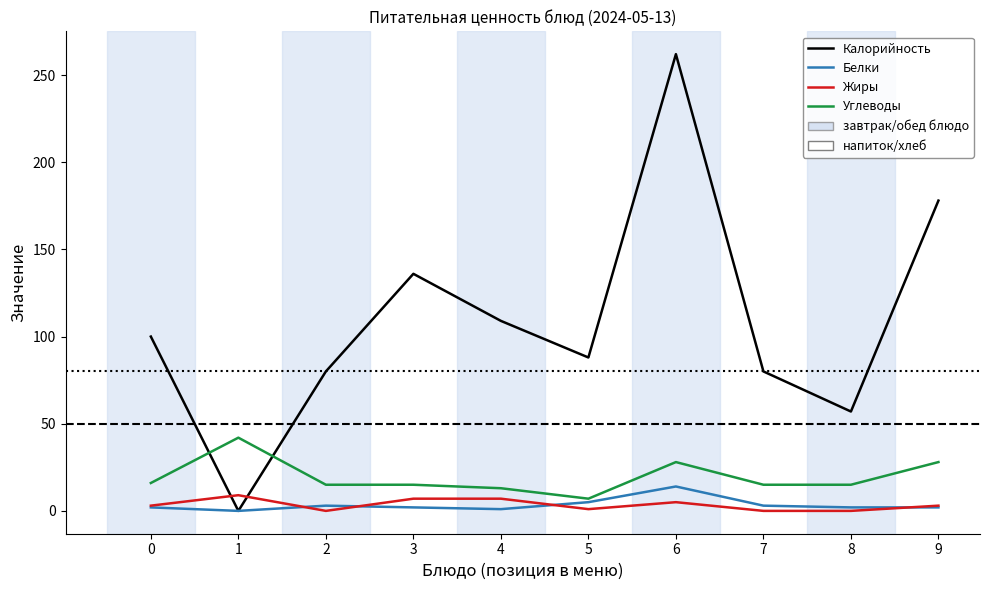

Which series has the widest spread of values?

Калорийность